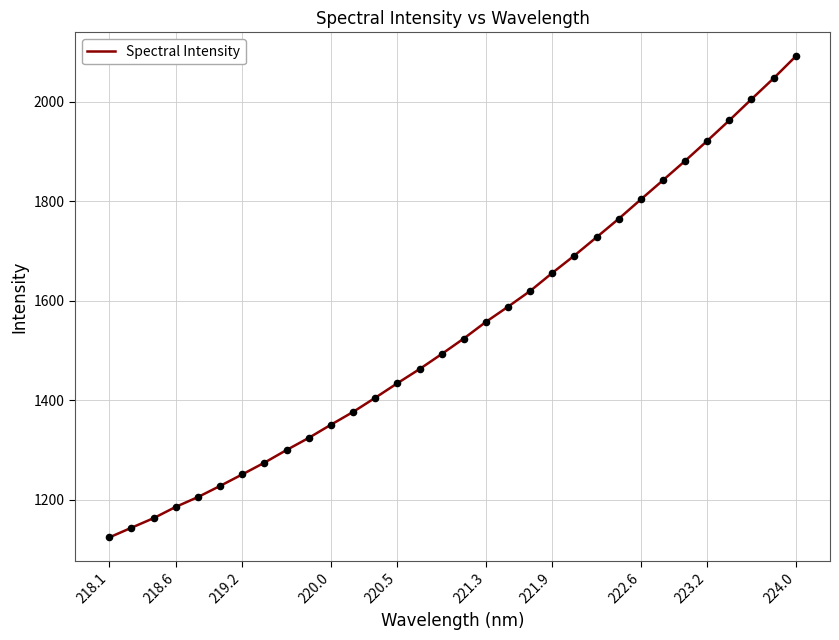

What is the difference between the maximum and minimum values?

967.0